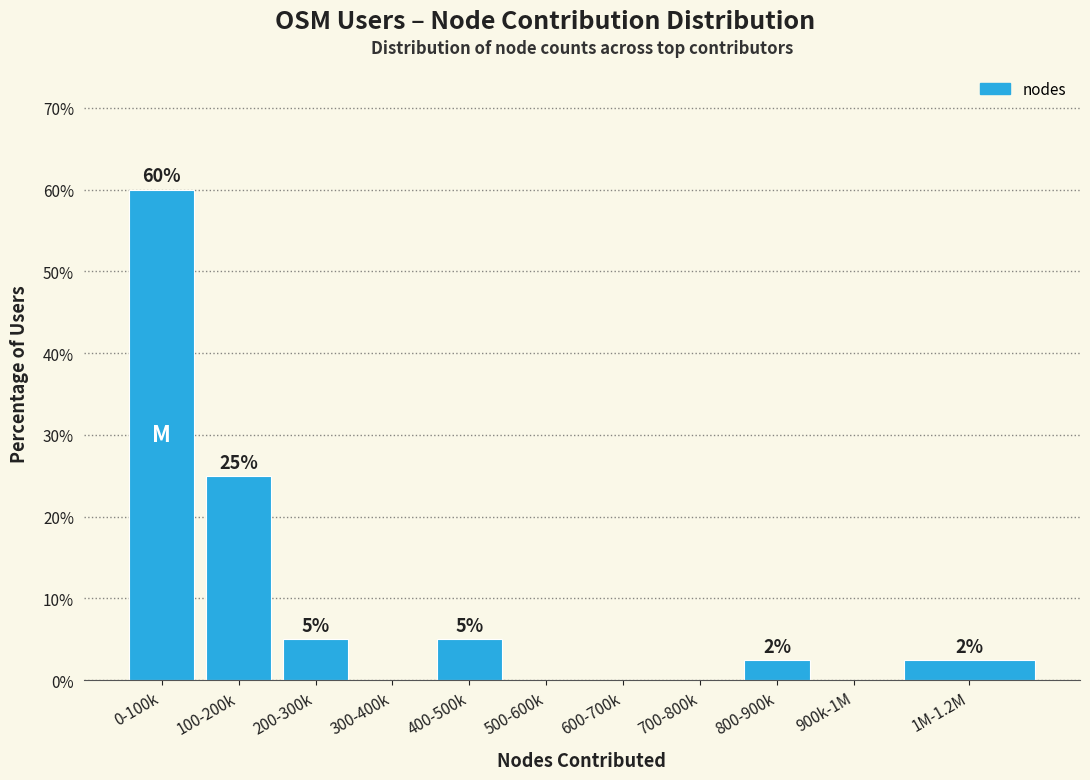

At which label does the data first exceed 2?

0-100k